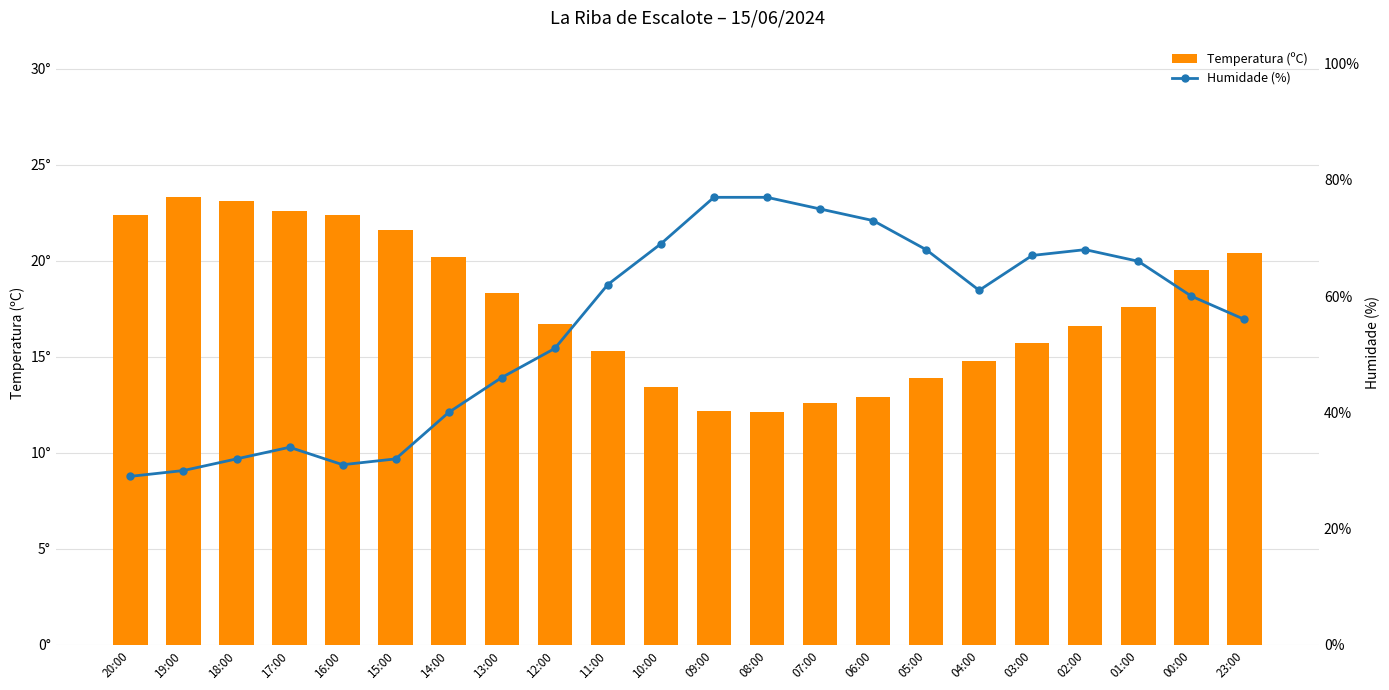

Reading left to right, extract all data points from this chart.

Temperatura (ºC): 20:00=22.4	19:00=23.3	18:00=23.1	17:00=22.6	16:00=22.4	15:00=21.6	14:00=20.2	13:00=18.3	12:00=16.7	11:00=15.3	10:00=13.4	09:00=12.2	08:00=12.1	07:00=12.6	06:00=12.9	05:00=13.9	04:00=14.8	03:00=15.7	02:00=16.6	01:00=17.6	00:00=19.5	23:00=20.4
Humidade (%): 20:00=29.0	19:00=30.0	18:00=32.0	17:00=34.0	16:00=31.0	15:00=32.0	14:00=40.0	13:00=46.0	12:00=51.0	11:00=62.0	10:00=69.0	09:00=77.0	08:00=77.0	07:00=75.0	06:00=73.0	05:00=68.0	04:00=61.0	03:00=67.0	02:00=68.0	01:00=66.0	00:00=60.0	23:00=56.0